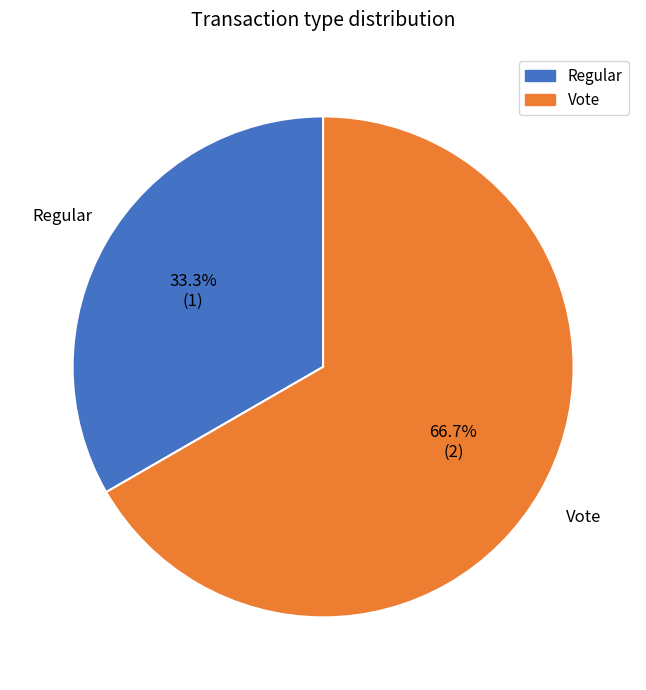

To the nearest percent, what portion does Regular represent?

33%